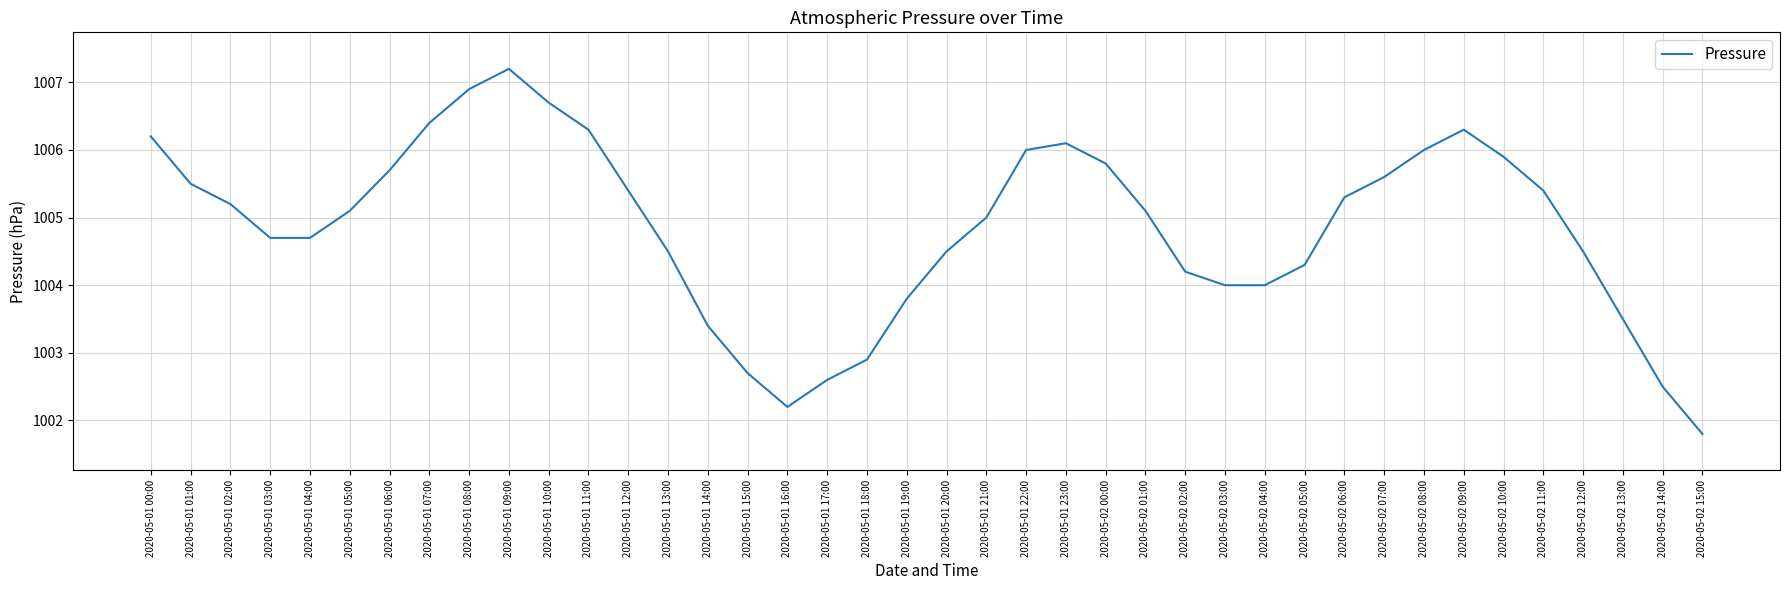

The chart shows a value of 1005.4 at 2020-05-01 12:00. True or false?

True